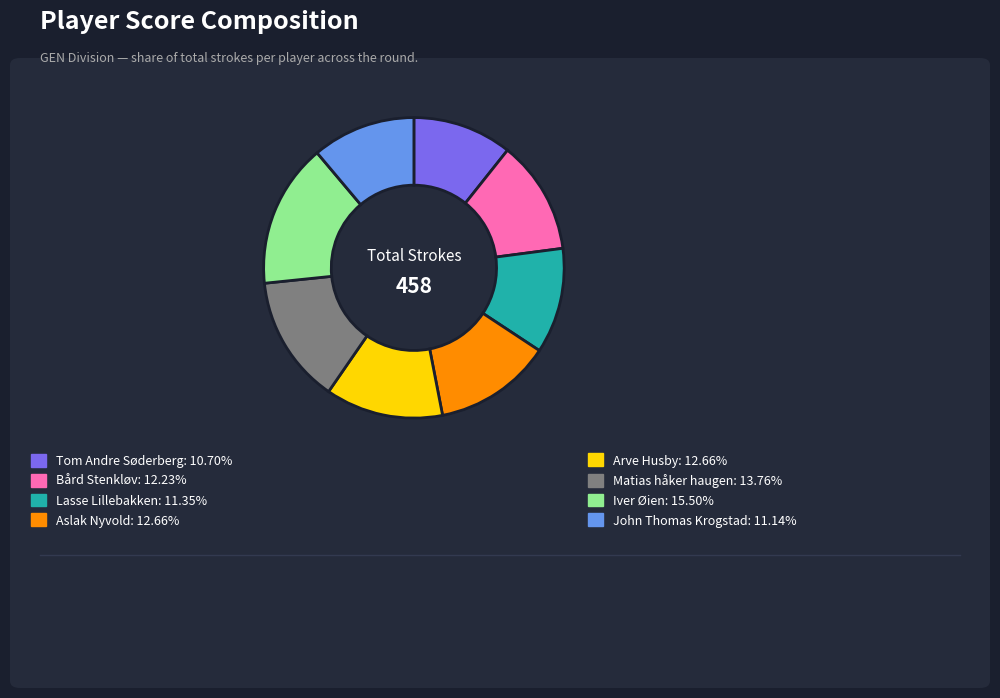

Is there a majority slice in this chart?

No